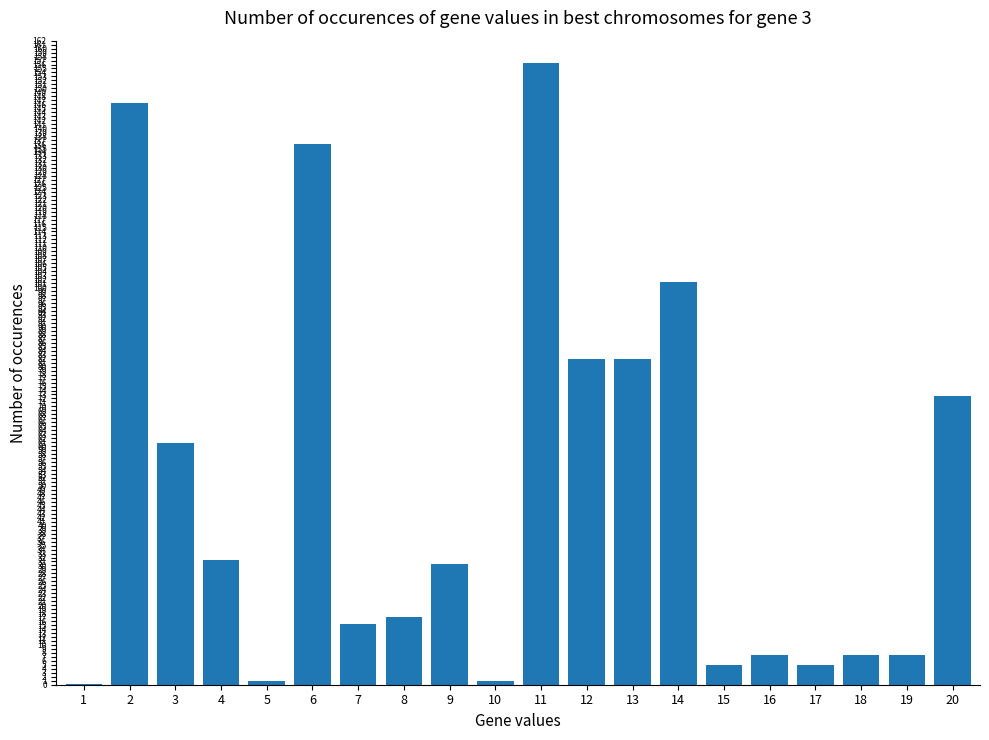

What is the maximum value shown in the chart?

156.5